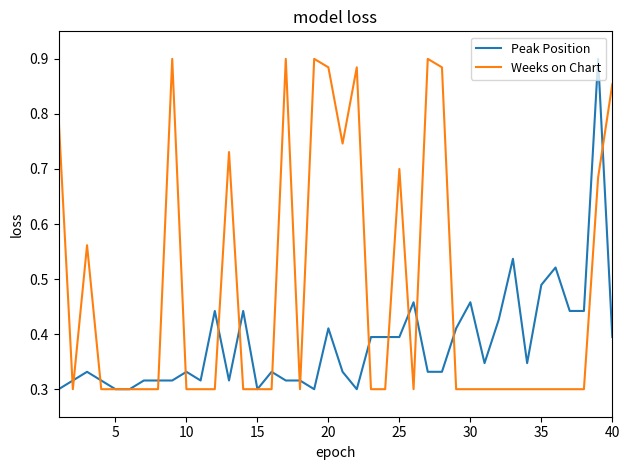

What are all the series names shown in the legend?

Peak Position, Weeks on Chart